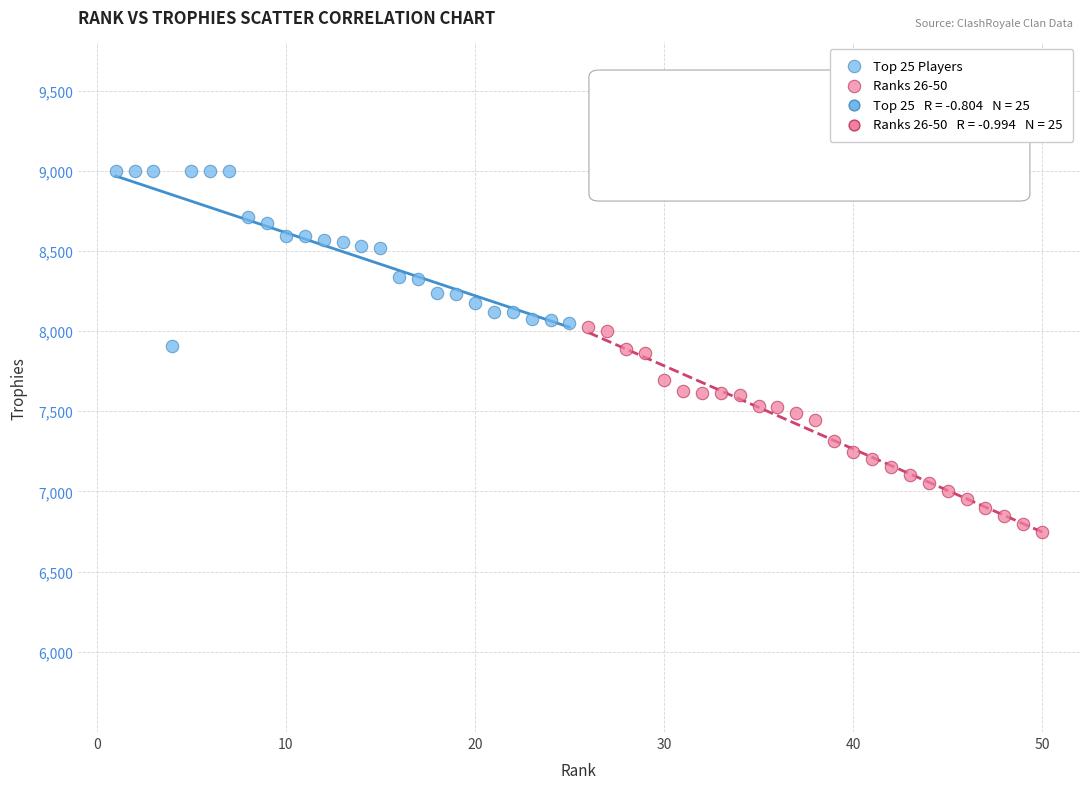

Which series contains the lowest Y value?

Ranks 26-50